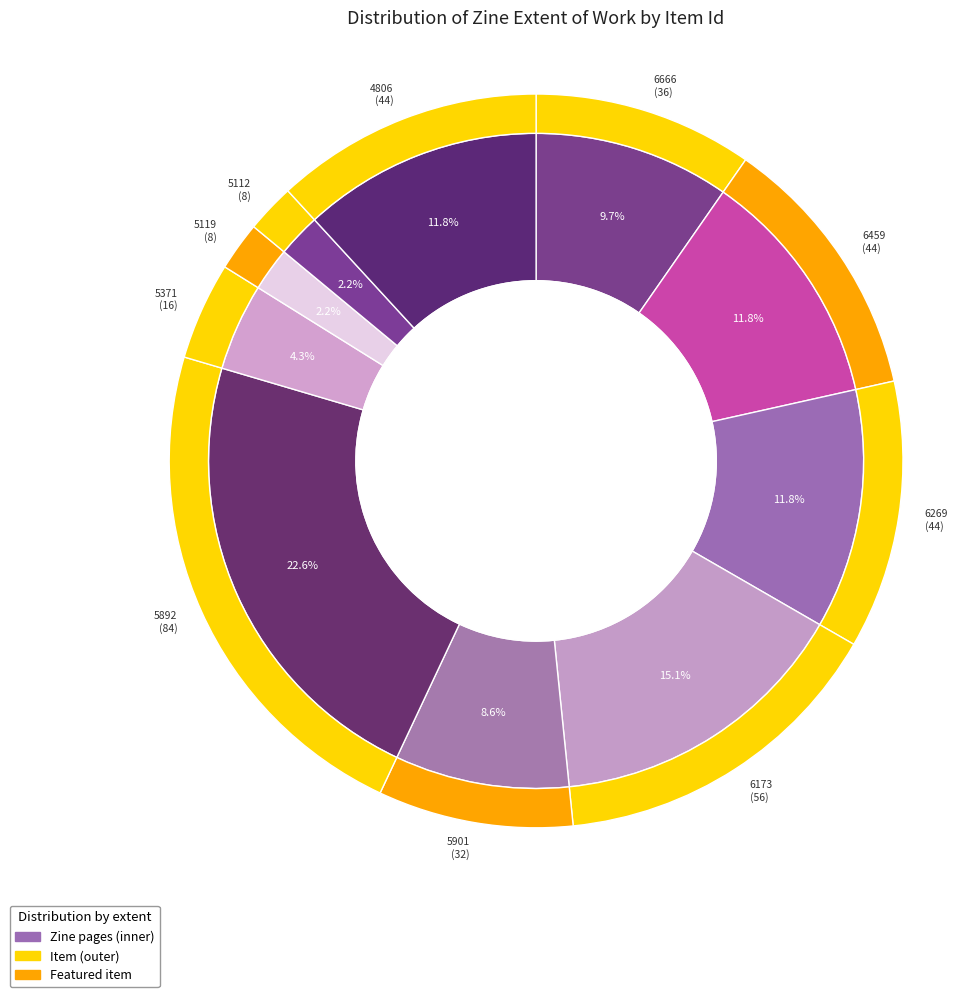

Between 6269 and 4806, which is larger?

6269